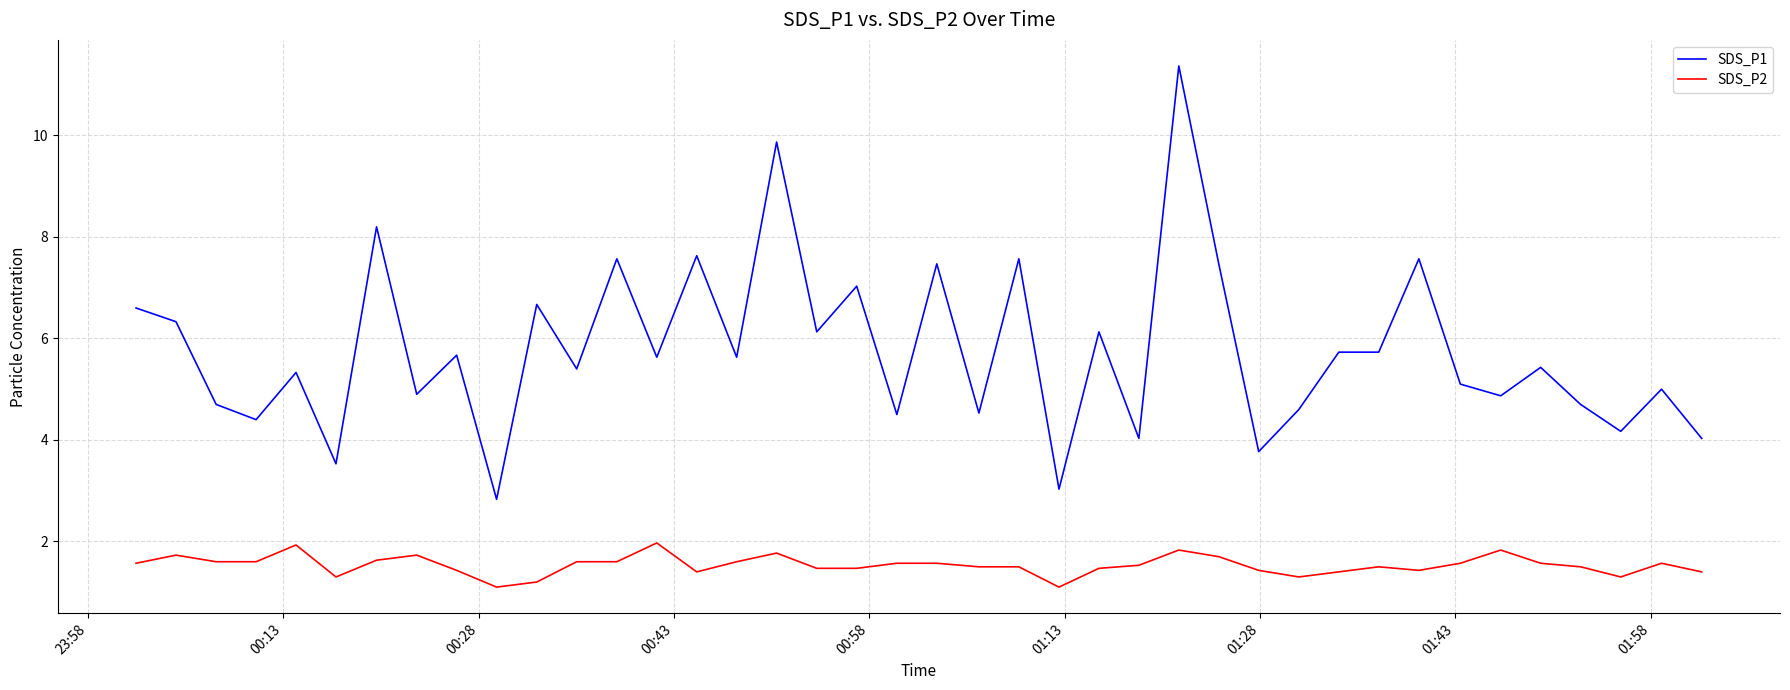

What is the difference between the maximum and minimum values in the SDS_P2 series?

0.9